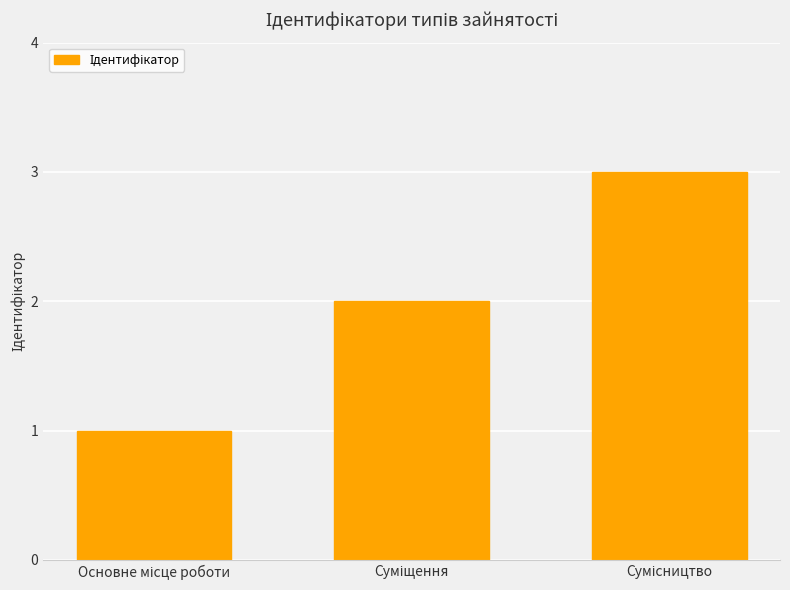

What is the sum of all values?

6